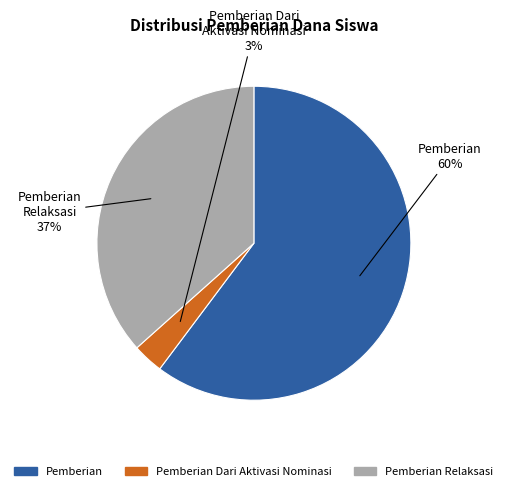

Is there any slice that represents more than half of the pie?

Yes